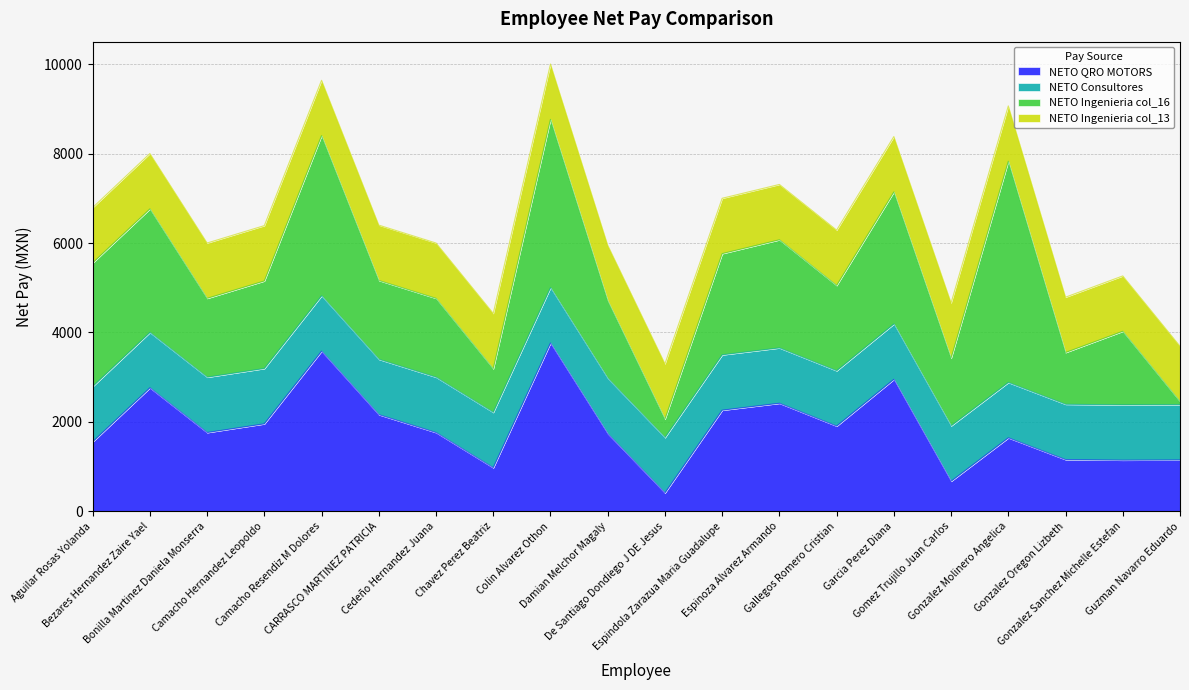

What position from the right is Gomez Trujillo Juan Carlos?

5